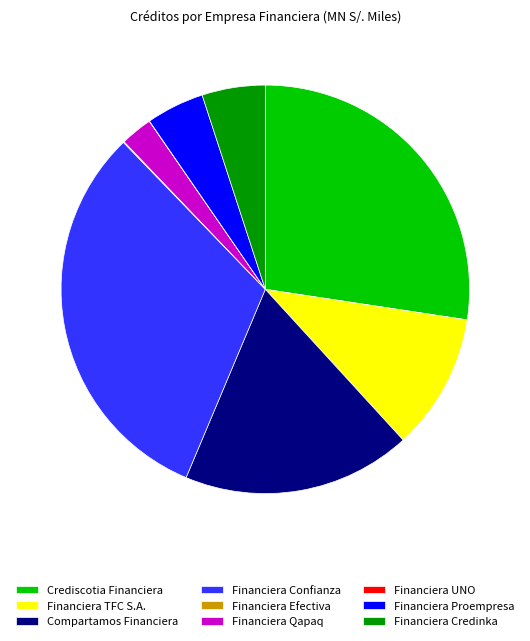

Is Financiera Confianza the majority of the pie?

No